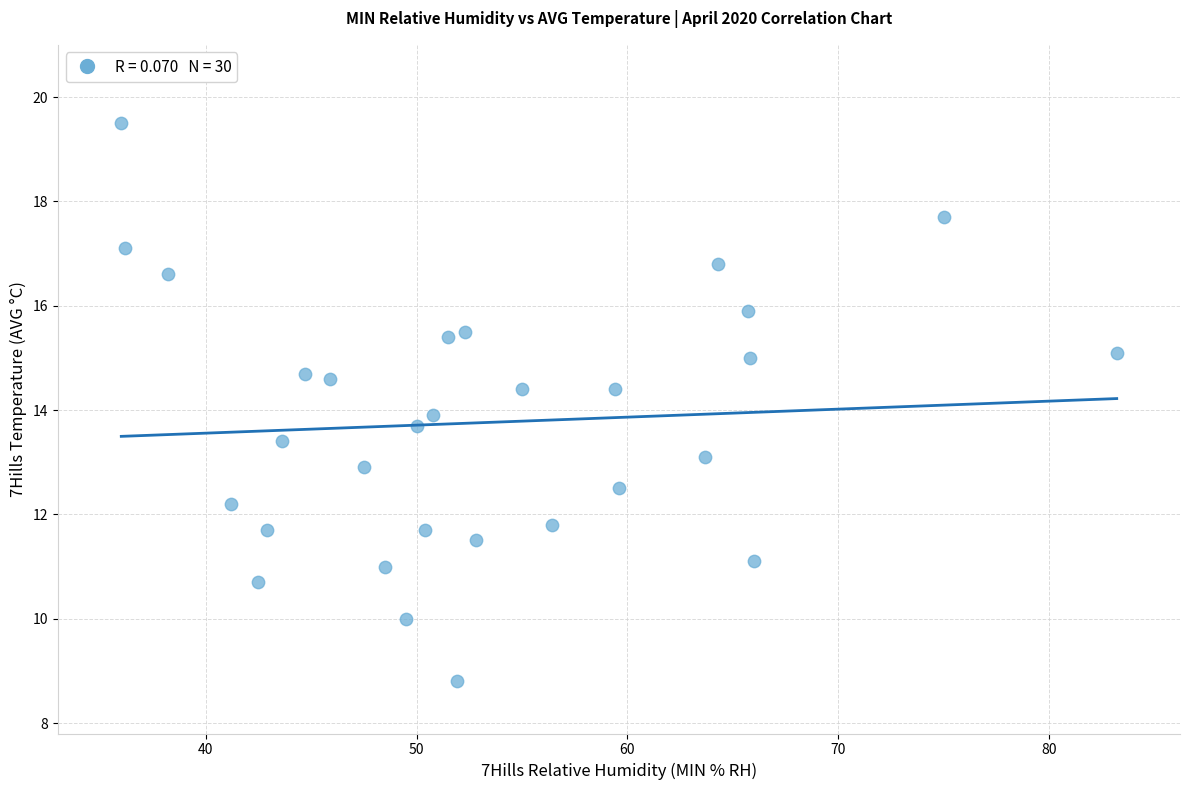

What is the range of X values (max minus min)?

47.2